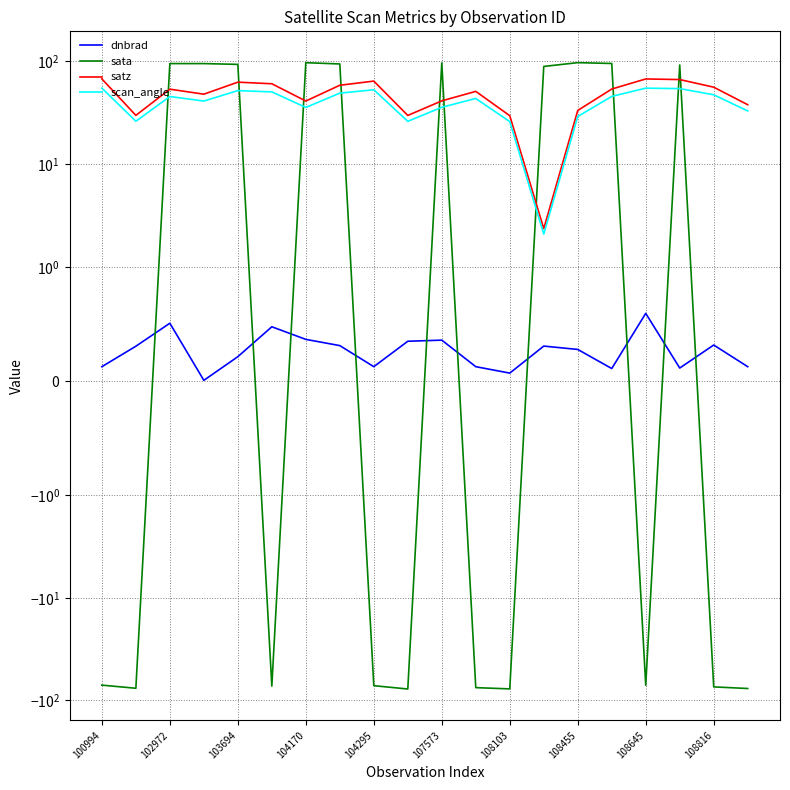

Between 100994 and 108816, which is larger?

108816